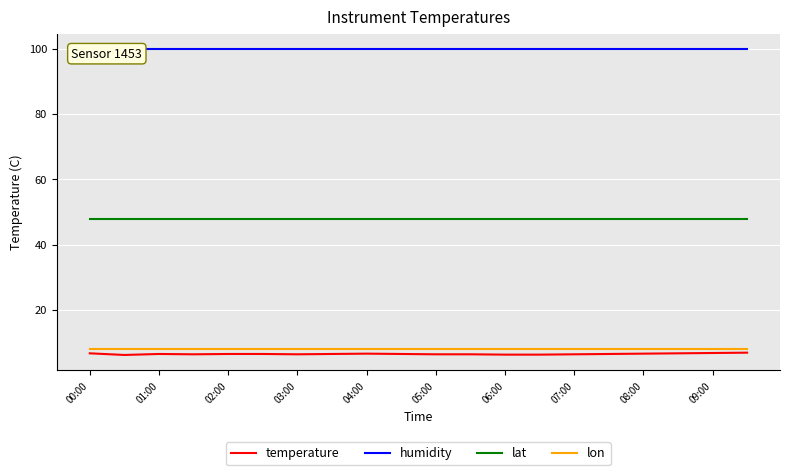

Reading left to right, transcribe all the data shown in this chart.

temperature: 6.7	6.2	6.5	6.4	6.5	6.5	6.4	6.5	6.6	6.5	6.4	6.4	6.3	6.3	6.4	6.5	6.6	6.7	6.8	6.9
humidity: 99.9	99.9	99.9	99.9	99.9	99.9	99.9	99.9	99.9	99.9	99.9	99.9	99.9	99.9	99.9	99.9	99.9	99.9	99.9	99.9
lat: 47.7	47.7	47.7	47.7	47.7	47.7	47.7	47.7	47.7	47.7	47.7	47.7	47.7	47.7	47.7	47.7	47.7	47.7	47.7	47.7
lon: 8.0	8.0	8.0	8.0	8.0	8.0	8.0	8.0	8.0	8.0	8.0	8.0	8.0	8.0	8.0	8.0	8.0	8.0	8.0	8.0